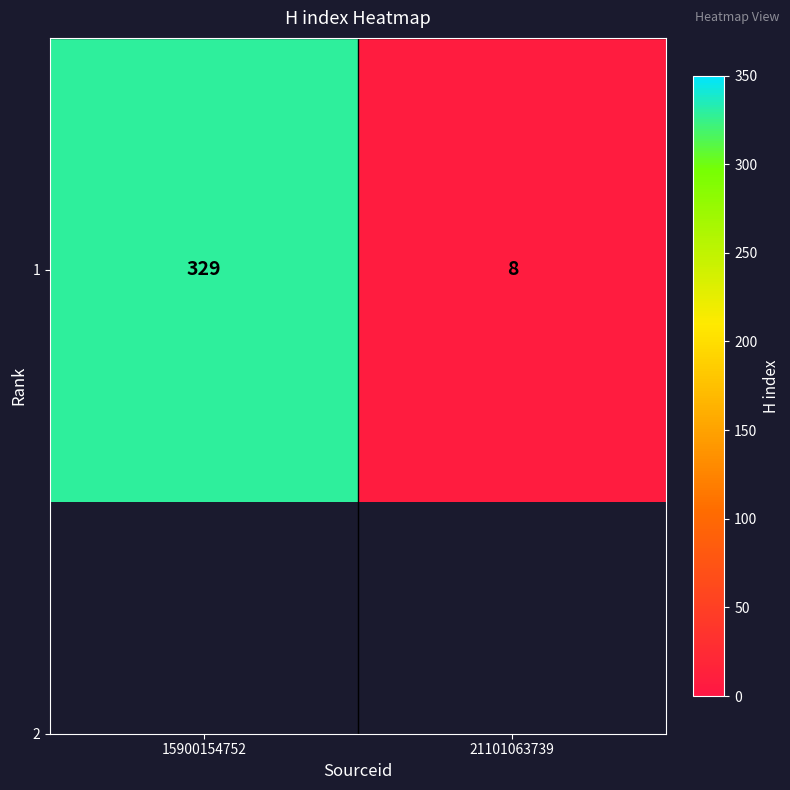

What is the smallest value displayed?

8